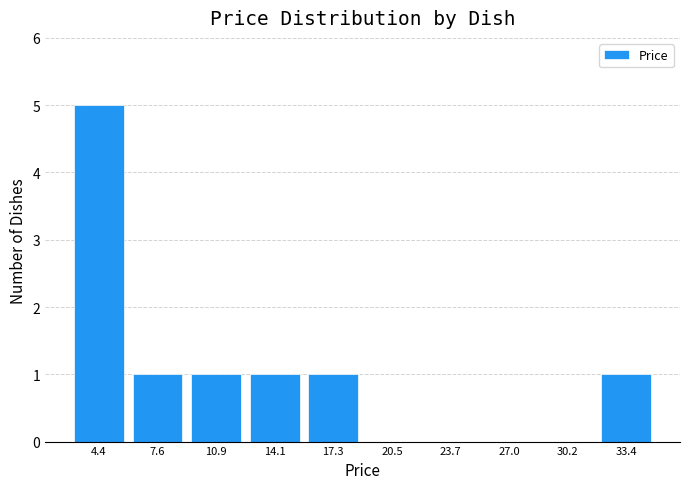

Which range on the x-axis has the tallest bar?

3.0 to 6.0